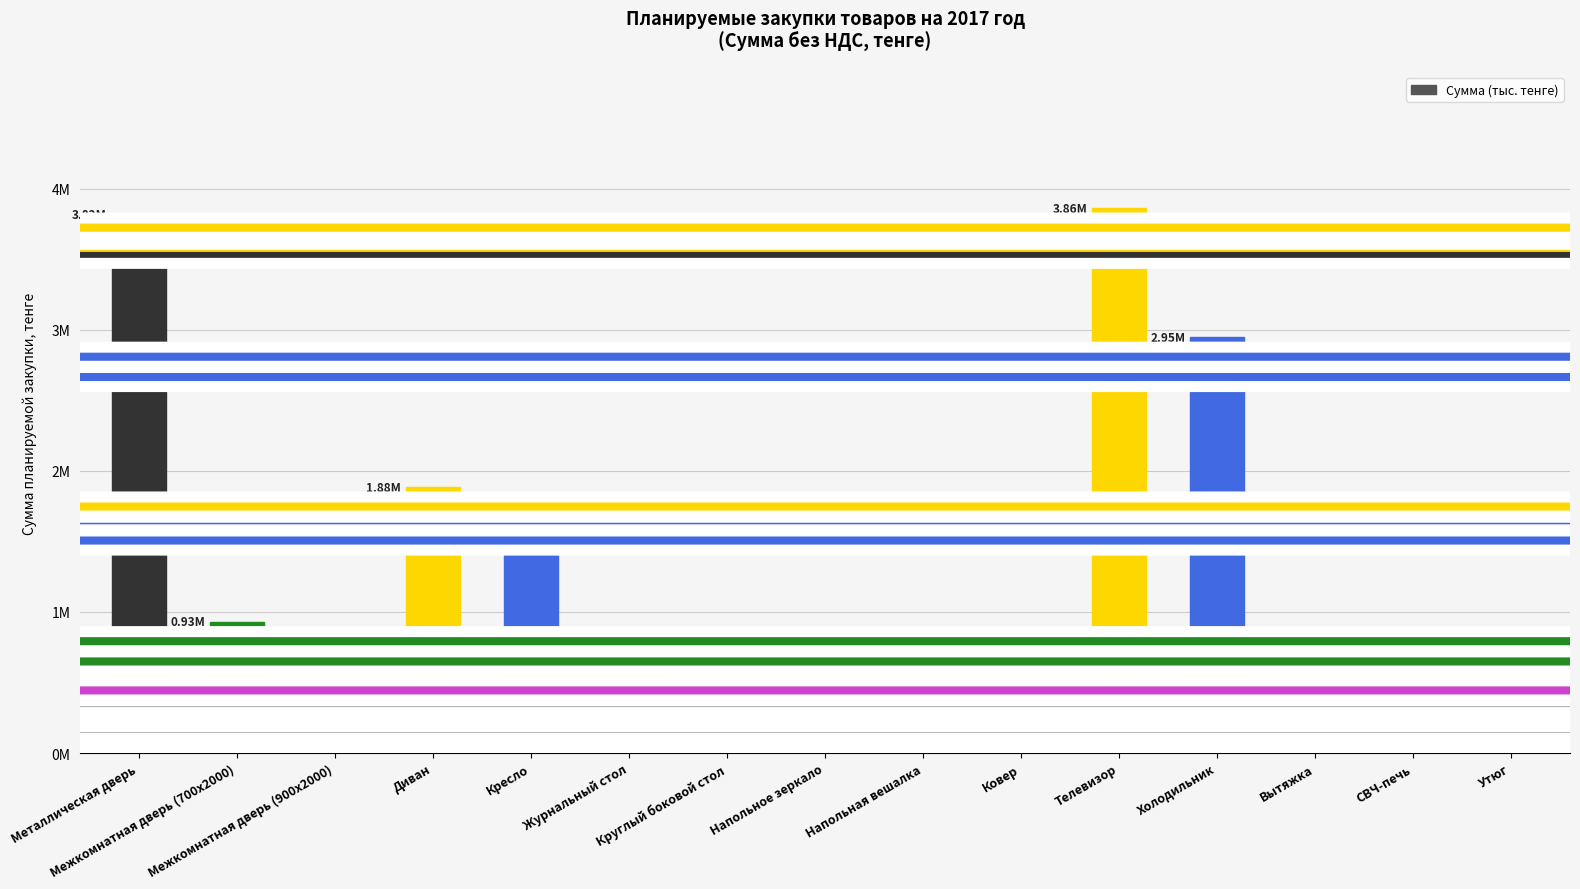

What is the label of the 7th bar from the left?

Круглый боковой стол